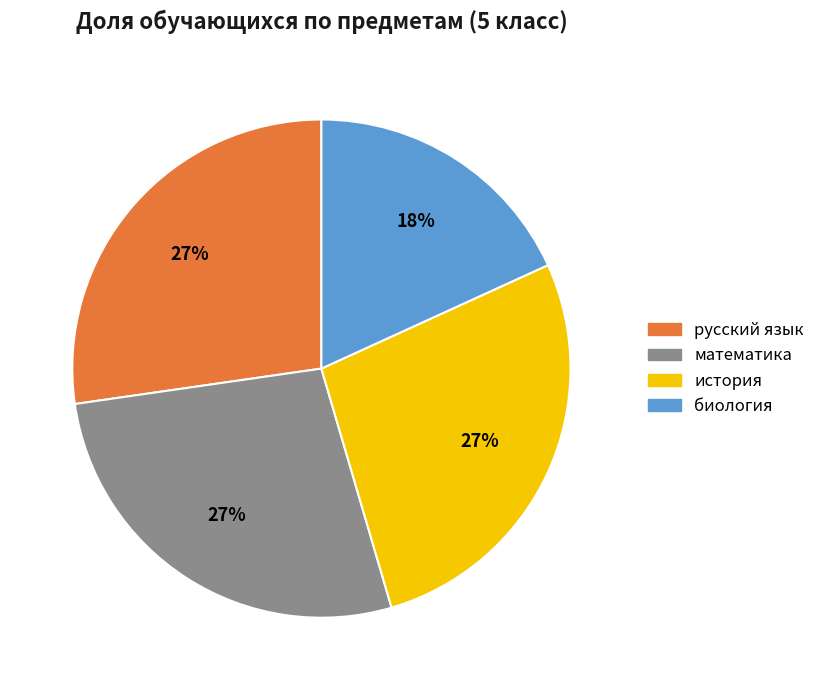

Is there a majority slice in this chart?

No